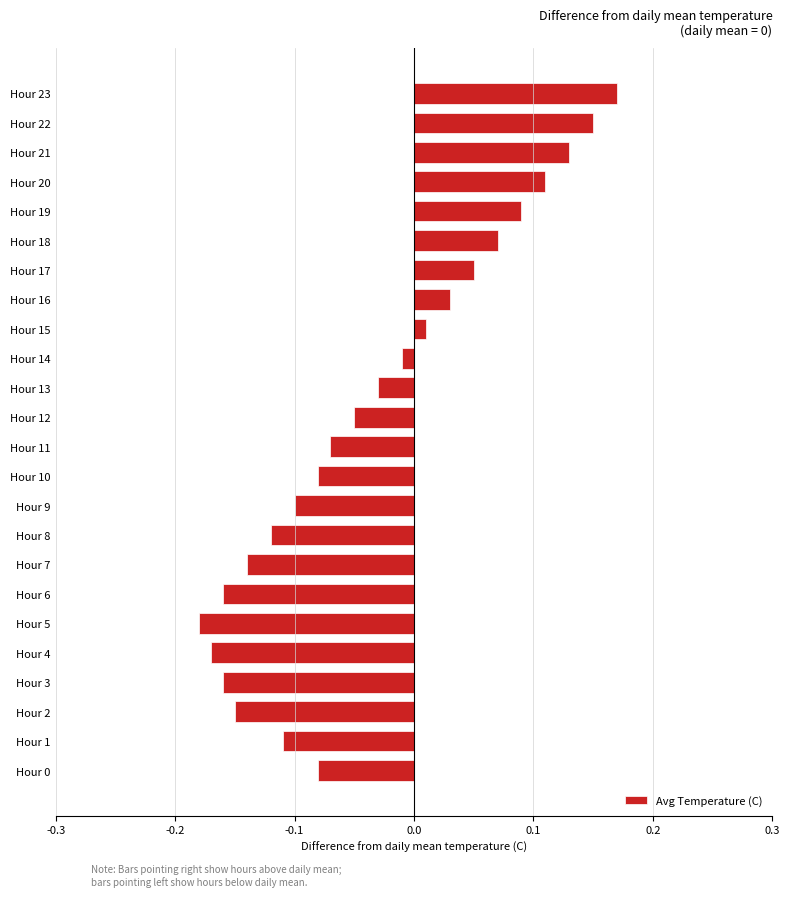

Which category has the highest value across all series?

Hour 23